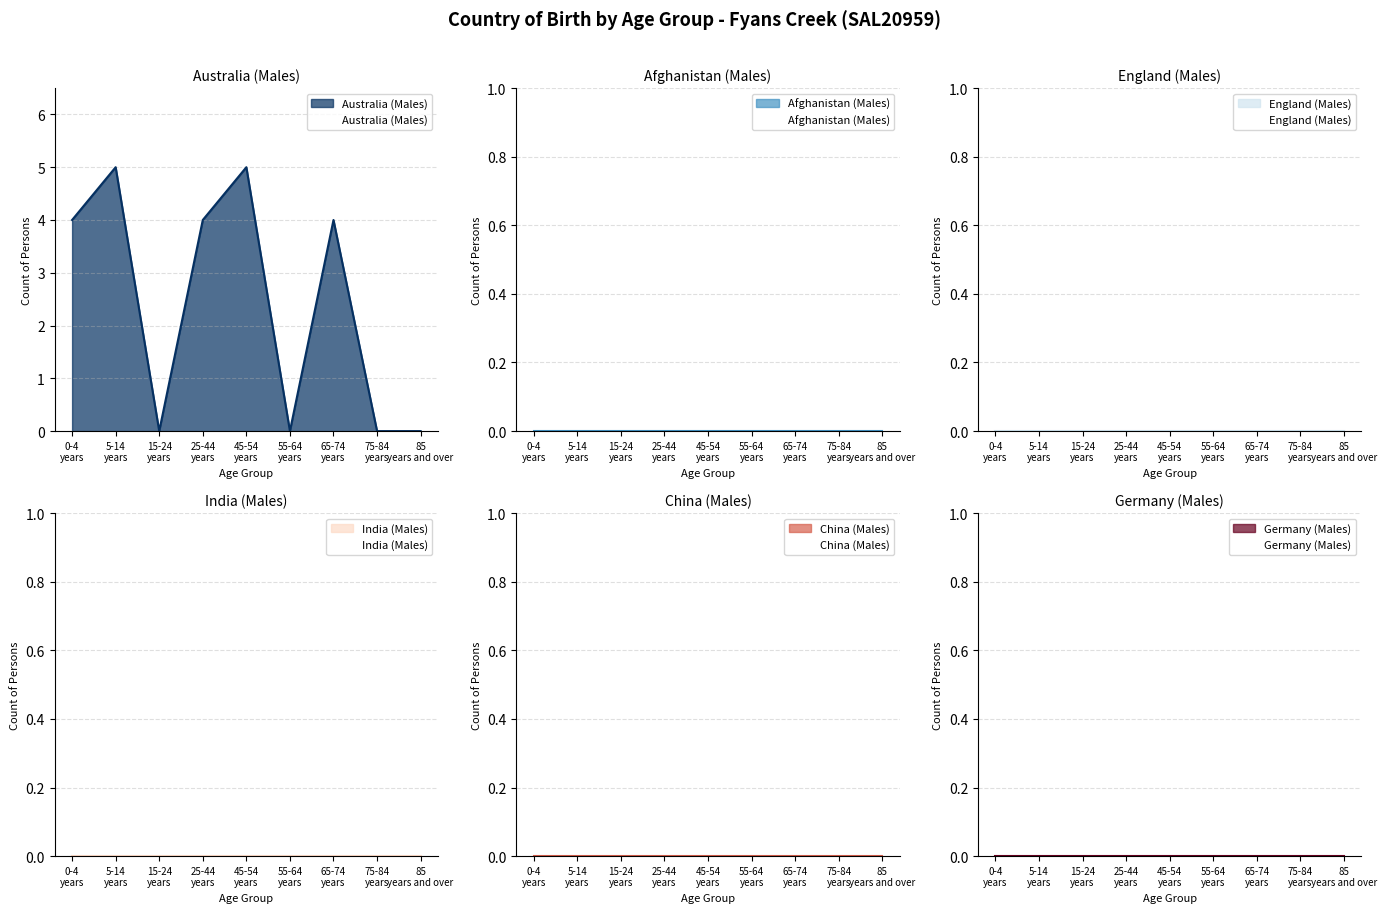

True or false: Afghanistan (Males) and India (Males) intersect in this chart.

False